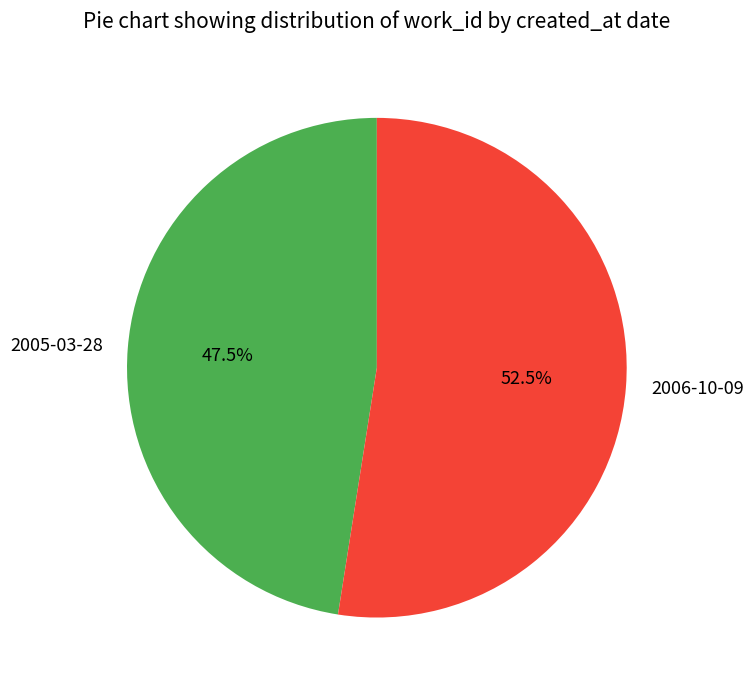

To the nearest percent, what is the average slice percentage?

50%